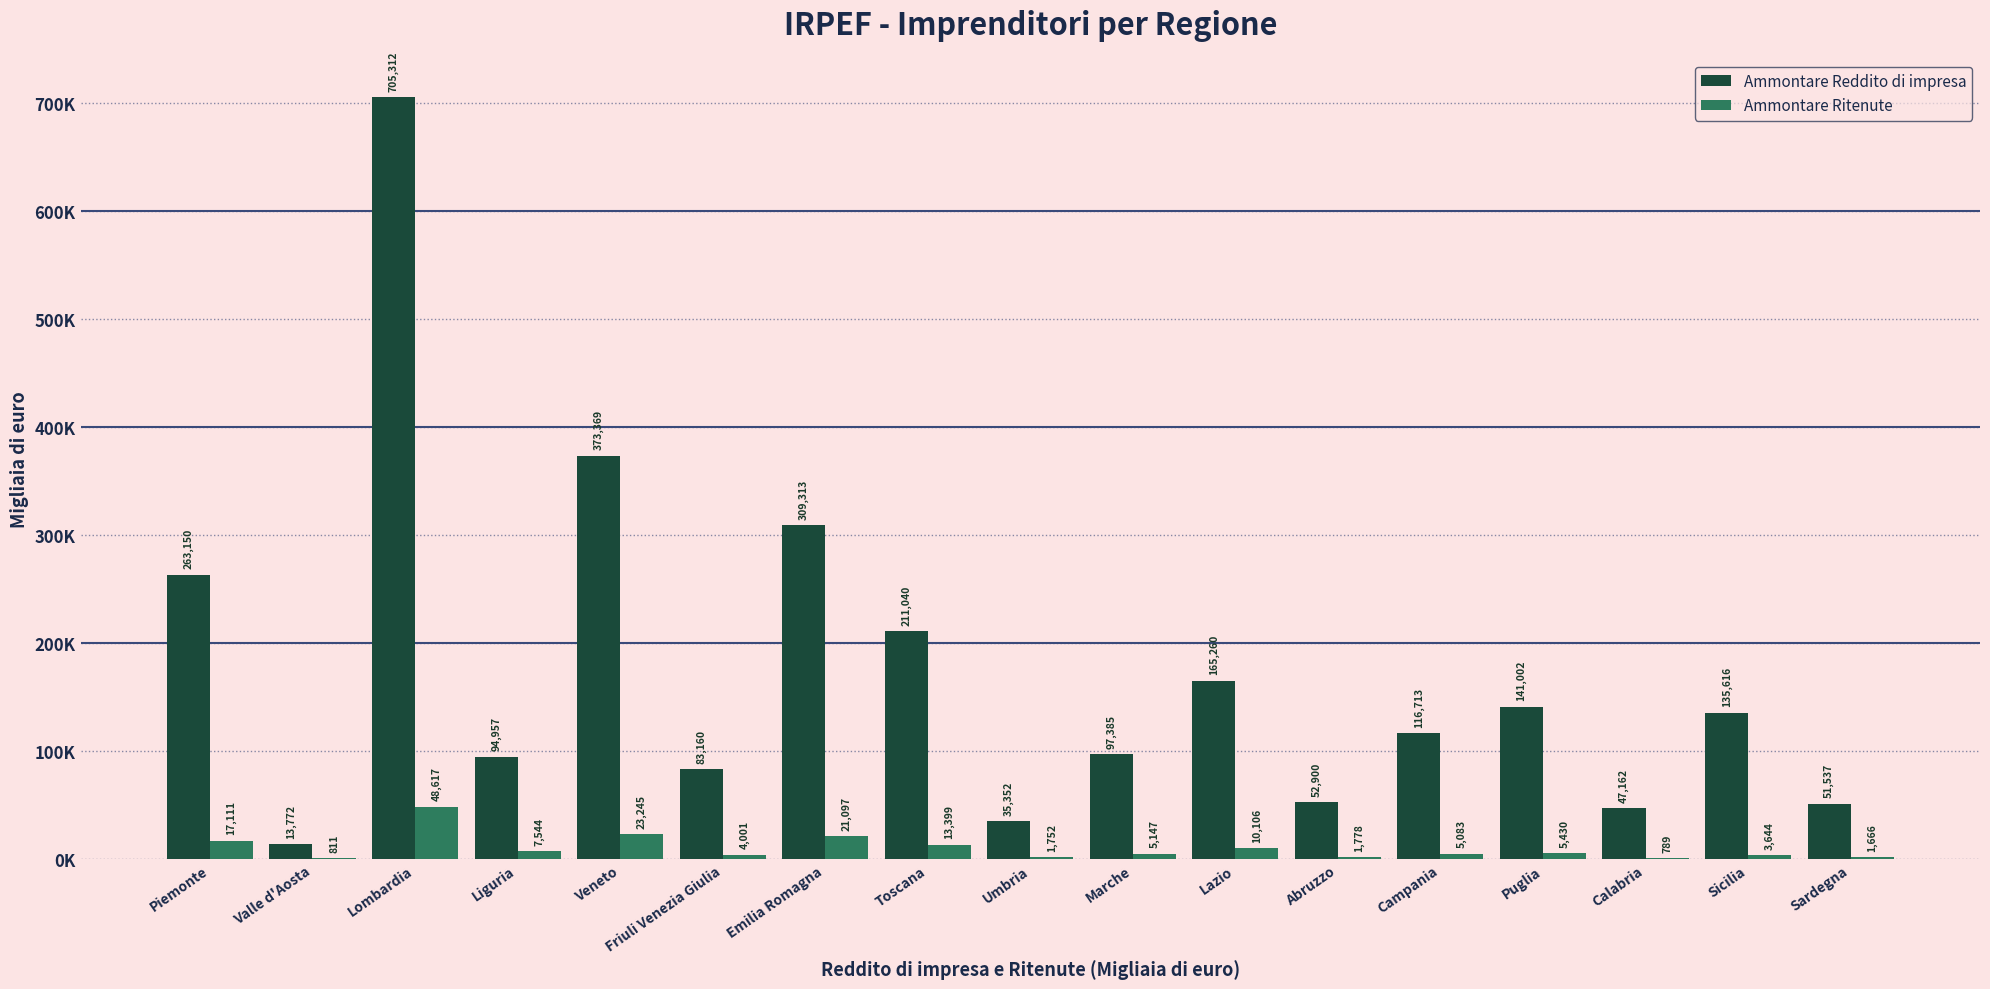

What is the difference between the highest and lowest values at Sardegna?

49871